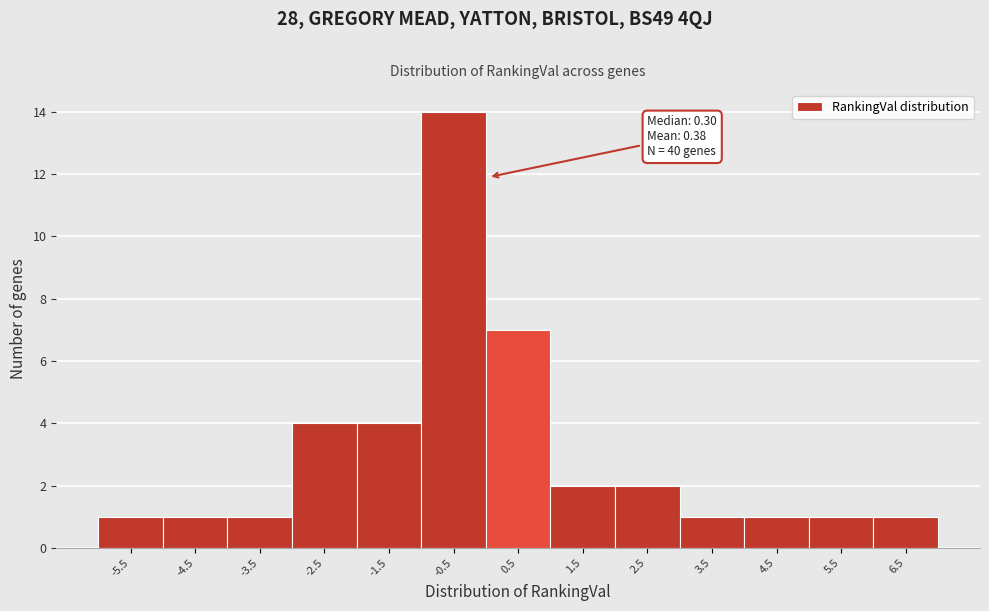

Reading right to left, what are all the values shown in this chart?

1	1	1	1	2	2	7	14	4	4	1	1	1